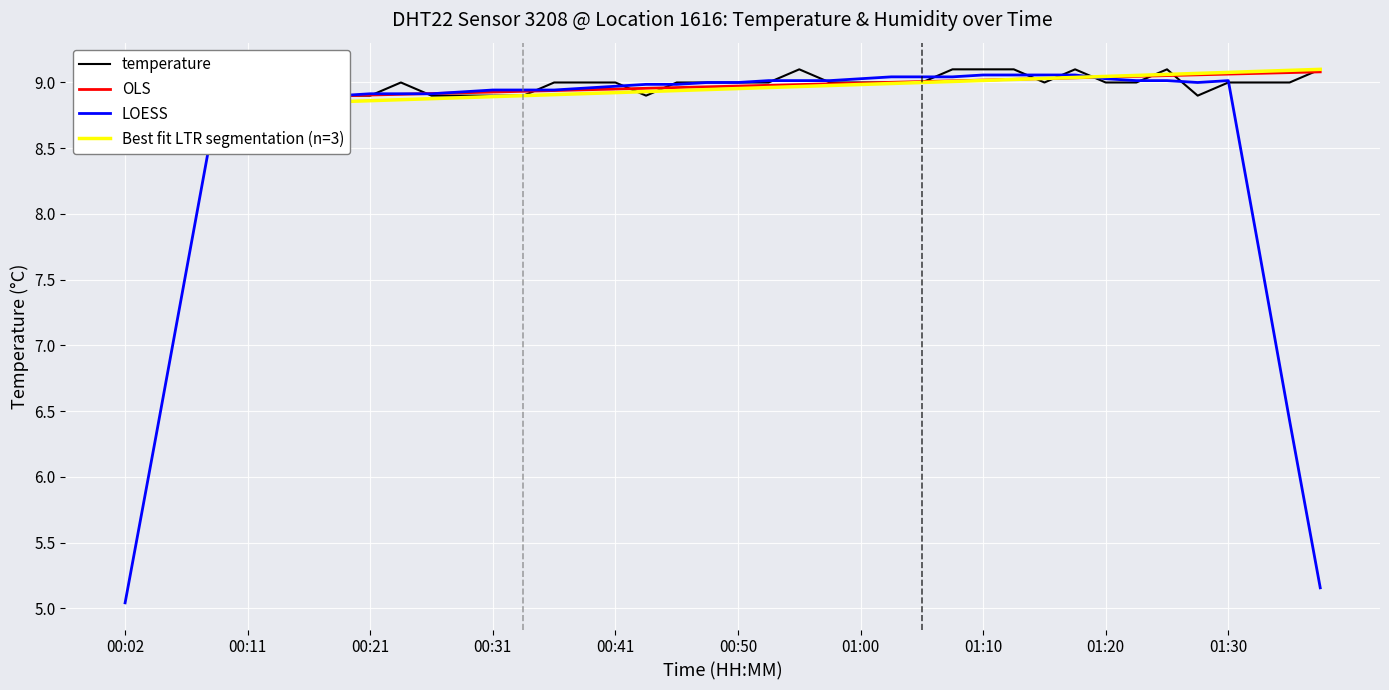

What is the sum of all values?

358.8